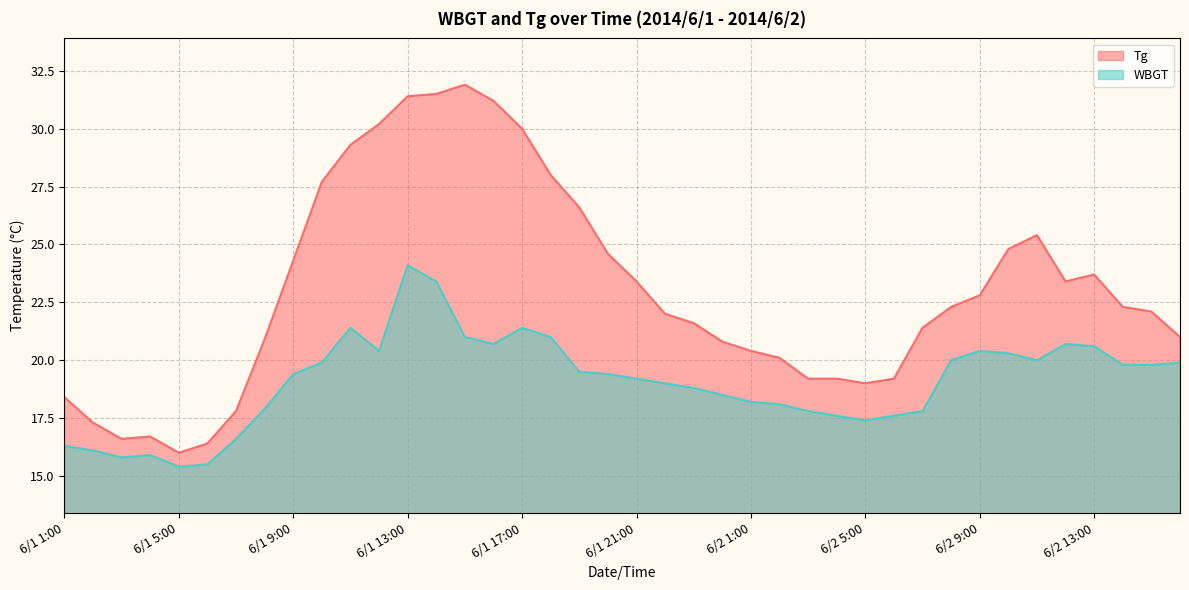

Rank the categories by WBGT value from lowest to highest.

6/1 5:00, 6/1 6:00, 6/1 3:00, 6/1 4:00, 6/1 2:00, 6/1 1:00, 6/1 7:00, 6/2 5:00, 6/2 4:00, 6/2 6:00, 6/2 3:00, 6/2 7:00, 6/1 8:00, 6/2 2:00, 6/2 1:00, 6/1 24:00, 6/1 23:00, 6/1 22:00, 6/1 21:00, 6/1 9:00, 6/1 20:00, 6/1 19:00, 6/2 14:00, 6/2 15:00, 6/1 10:00, 6/2 16:00, 6/2 8:00, 6/2 11:00, 6/2 10:00, 6/1 12:00, 6/2 9:00, 6/2 13:00, 6/1 16:00, 6/2 12:00, 6/1 15:00, 6/1 18:00, 6/1 11:00, 6/1 17:00, 6/1 14:00, 6/1 13:00